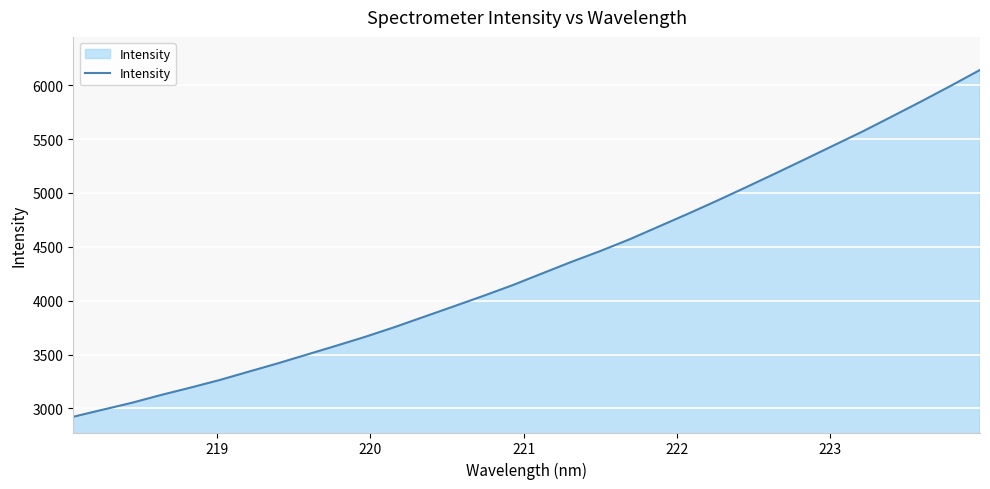

What is the maximum value shown in the chart?

6142.6